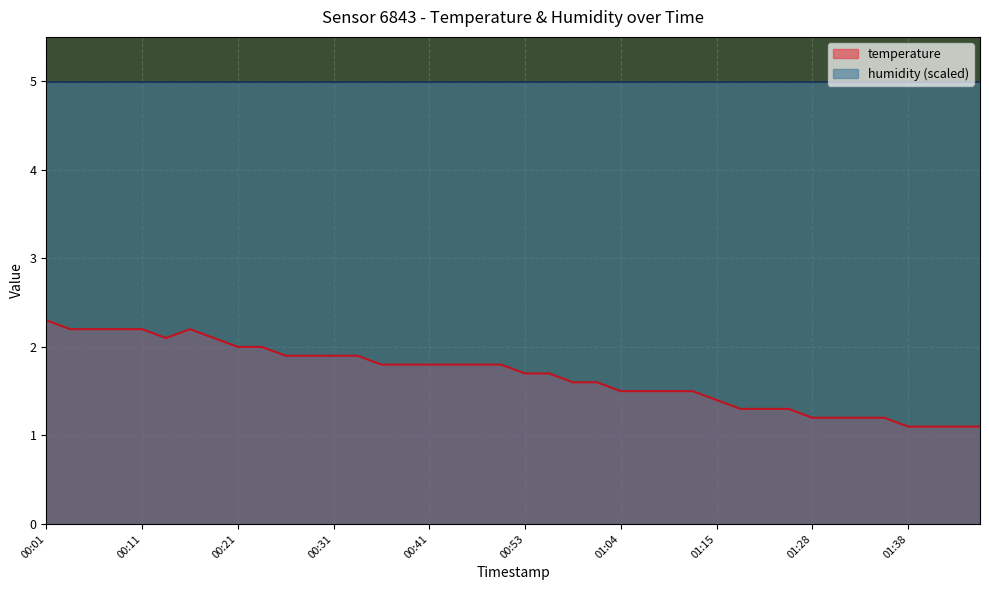

How many lines are shown in the chart?

2